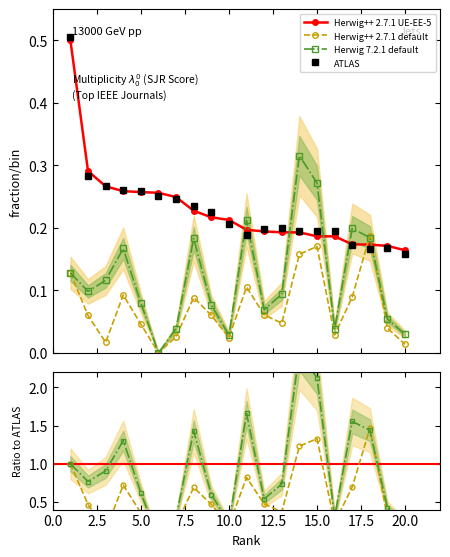

What position from the left is 10.0?

5